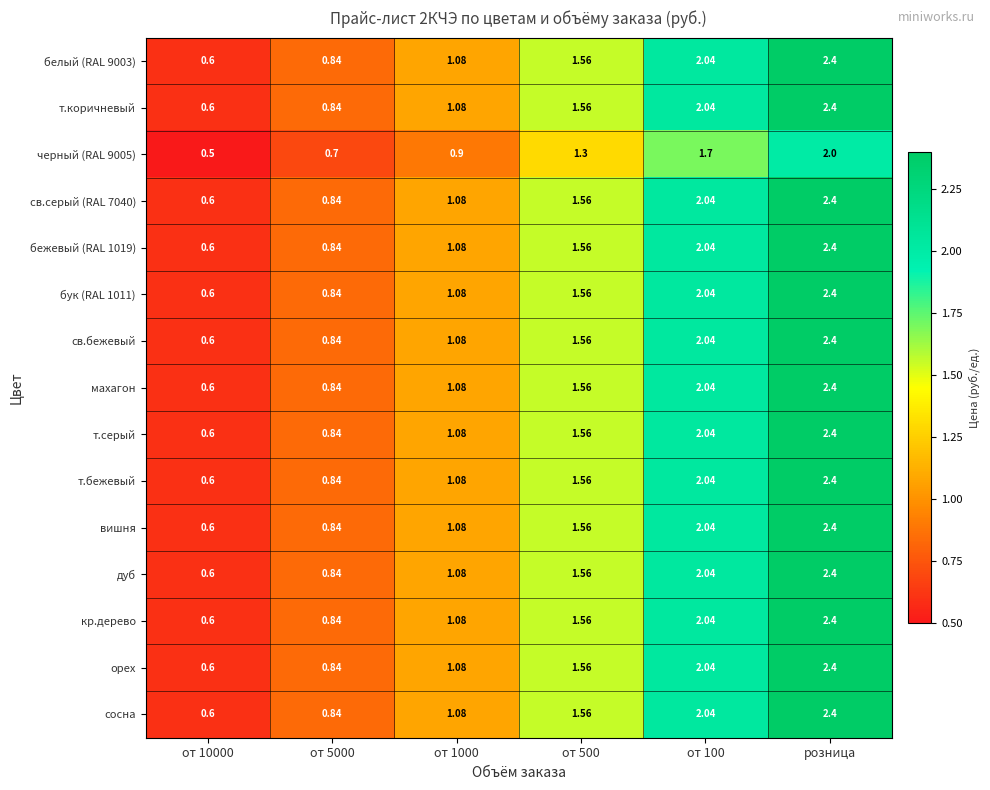

At which category is the sum across all series the highest?

розница